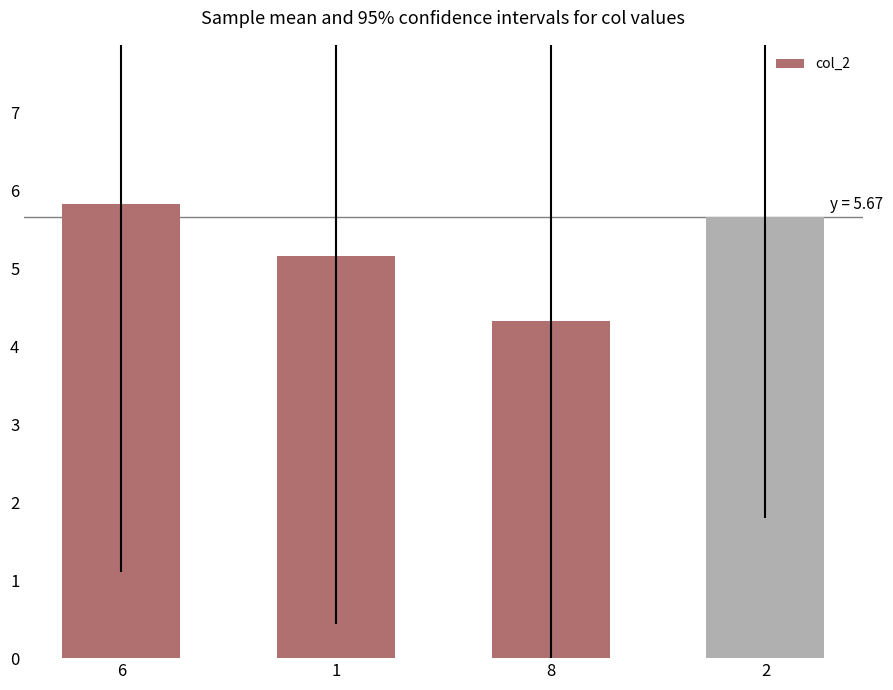

What is the maximum value shown in the chart?

5.8